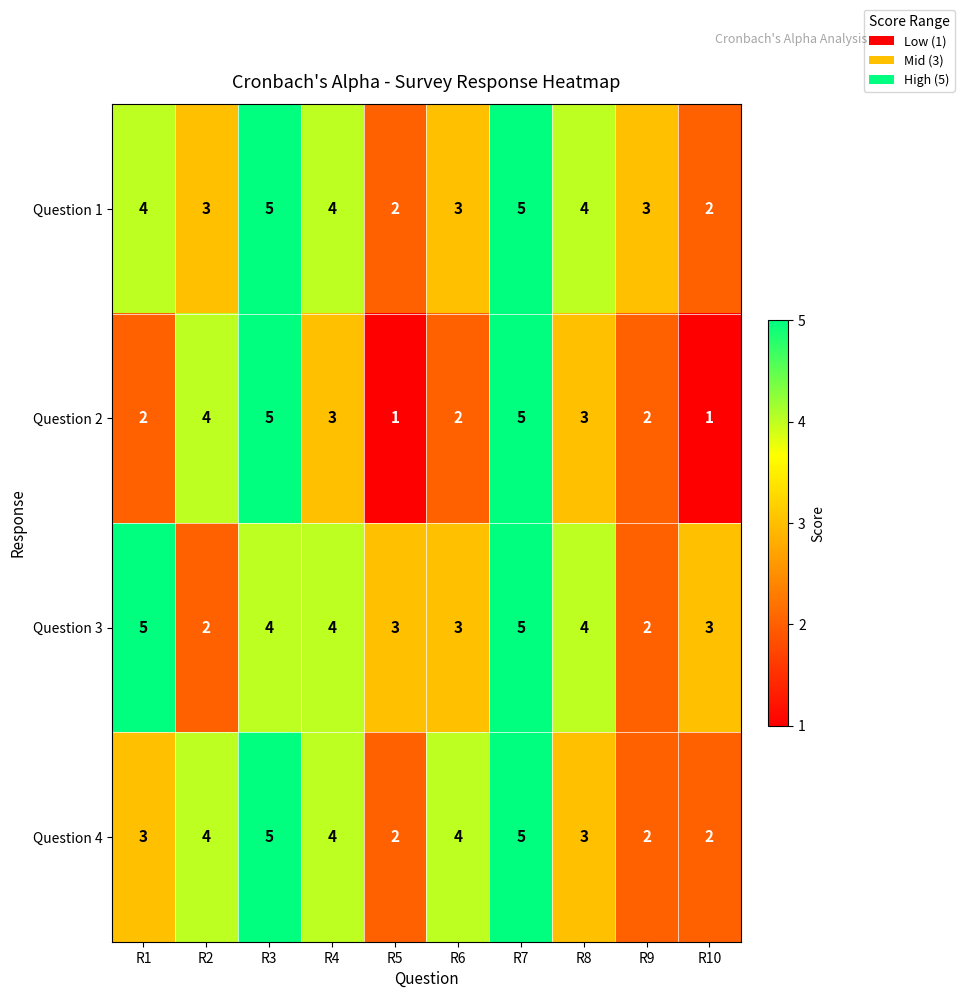

What is the maximum value shown in the chart?

5